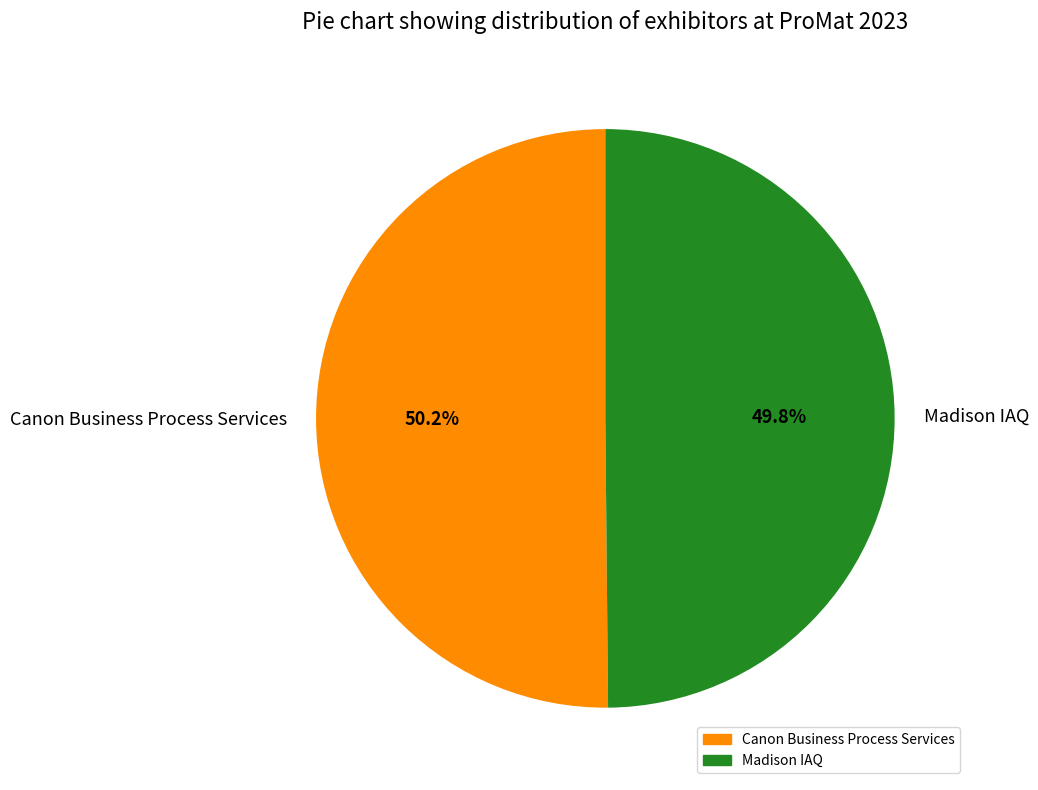

To the nearest percent, what portion does Madison IAQ represent?

50%